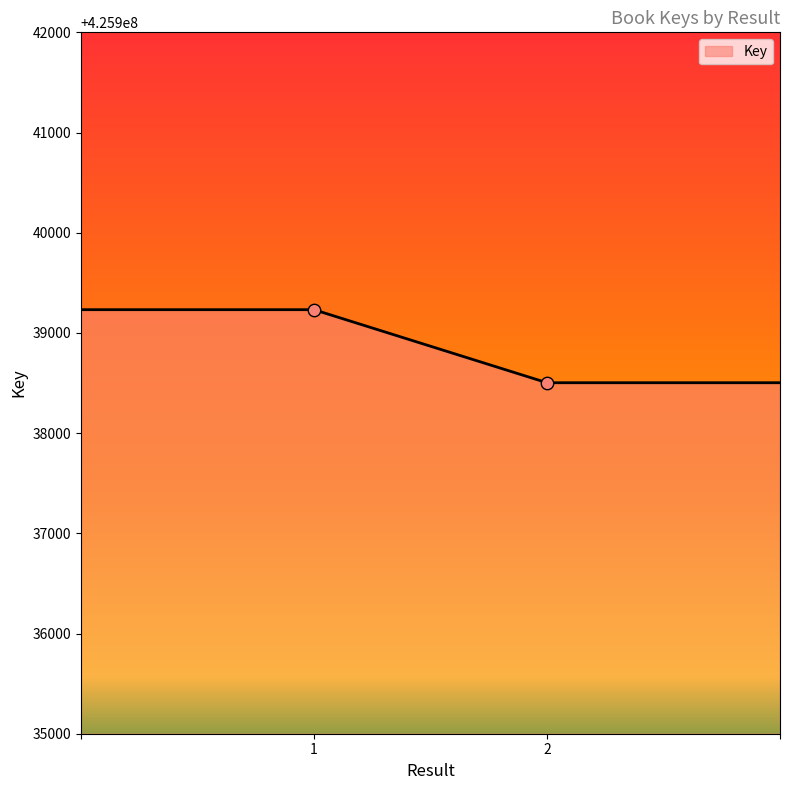

What is the smallest value displayed?

425938503